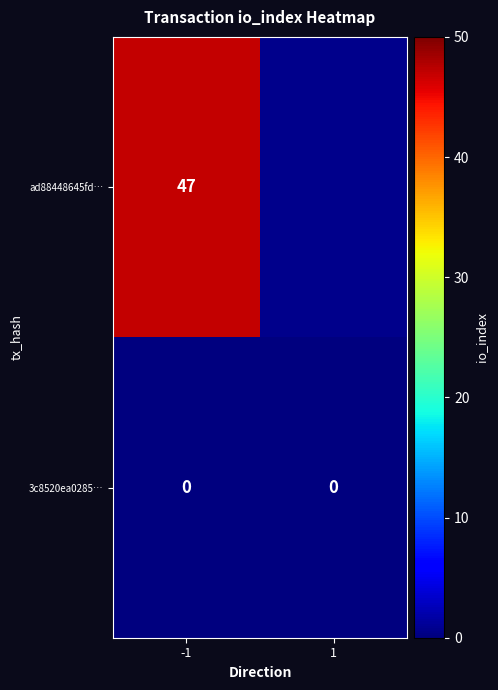

What is the difference between the highest and lowest values at -1?

47